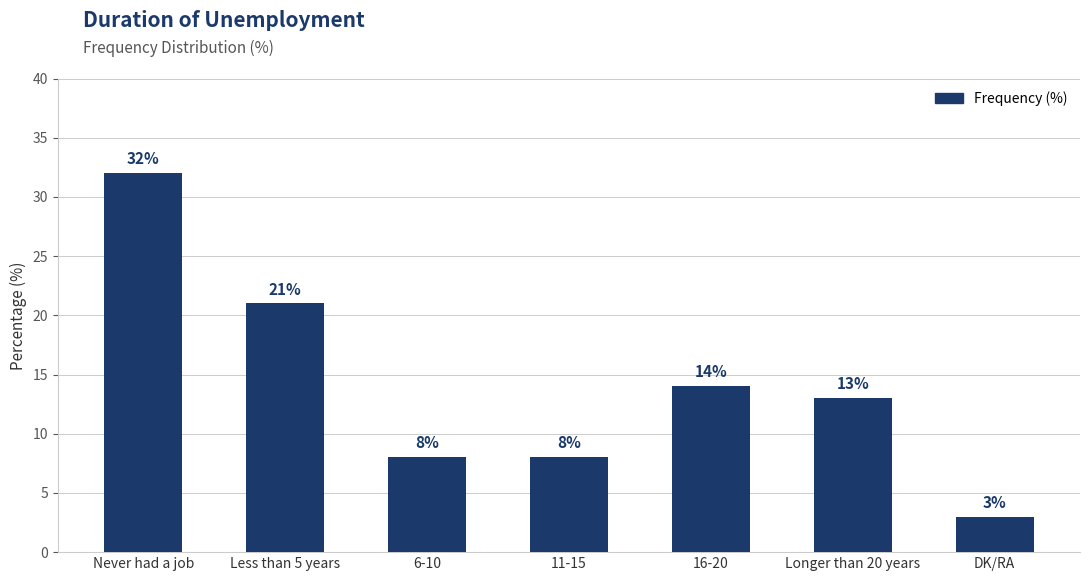

The value at DK/RA is 5. True or false?

False